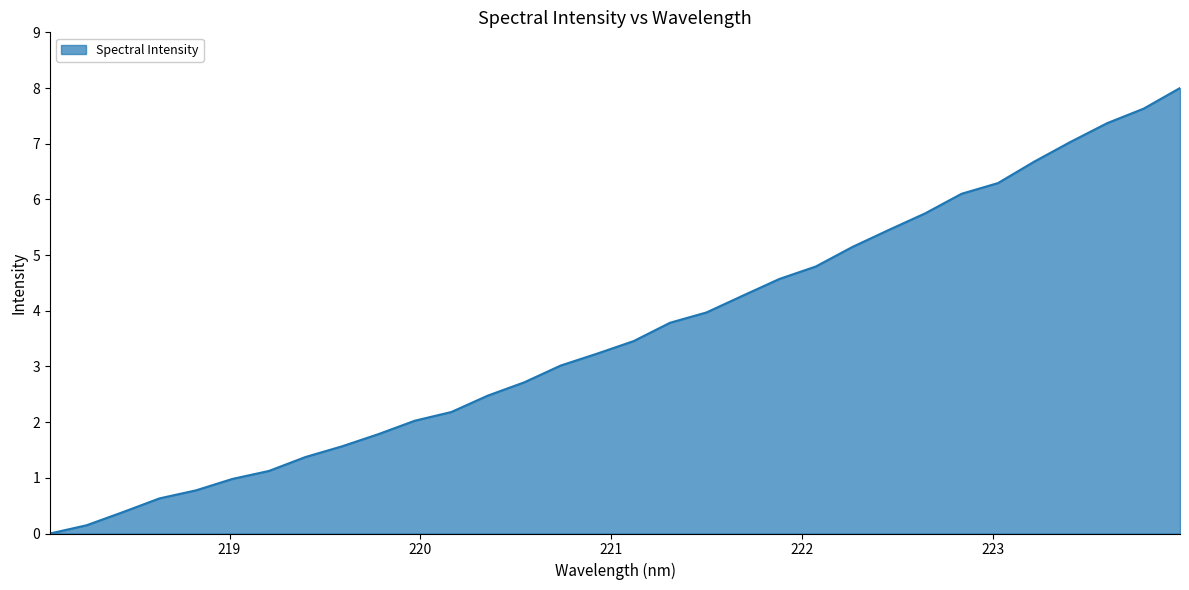

What is the greatest value displayed?

8.0